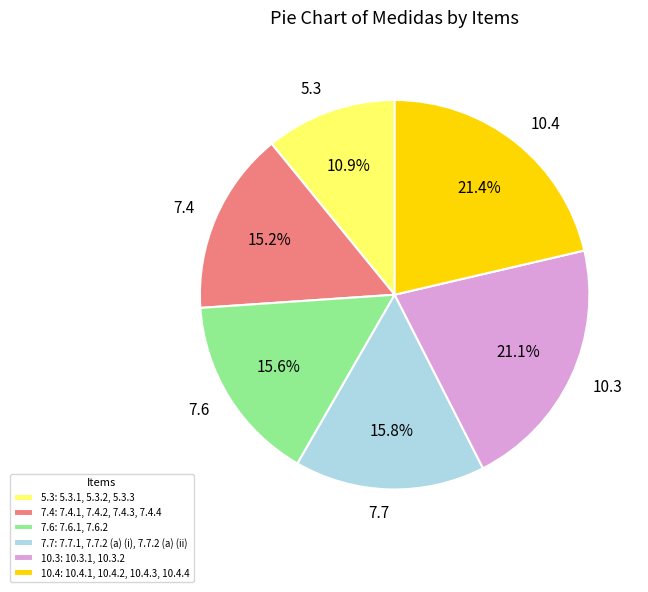

Combined, what portion of the pie is 10.3 and 10.4?

42.5%